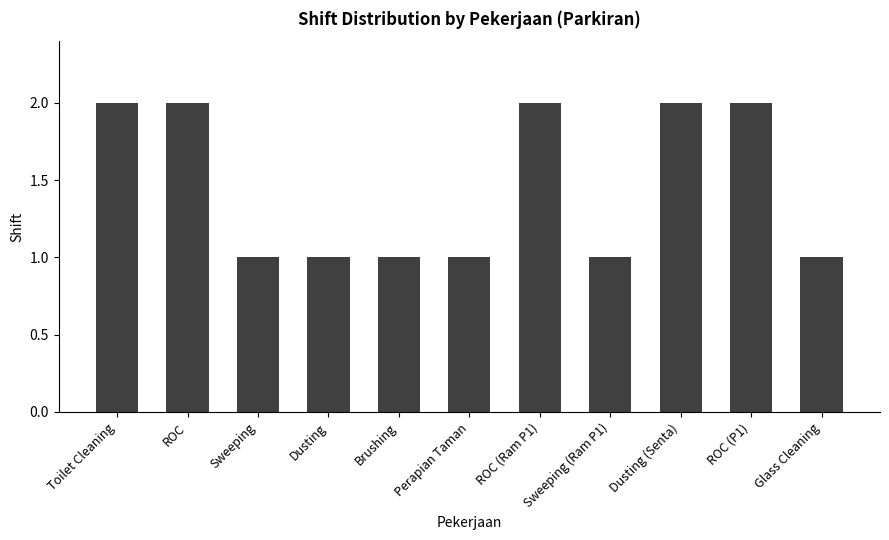

What position from the left is ROC?

2